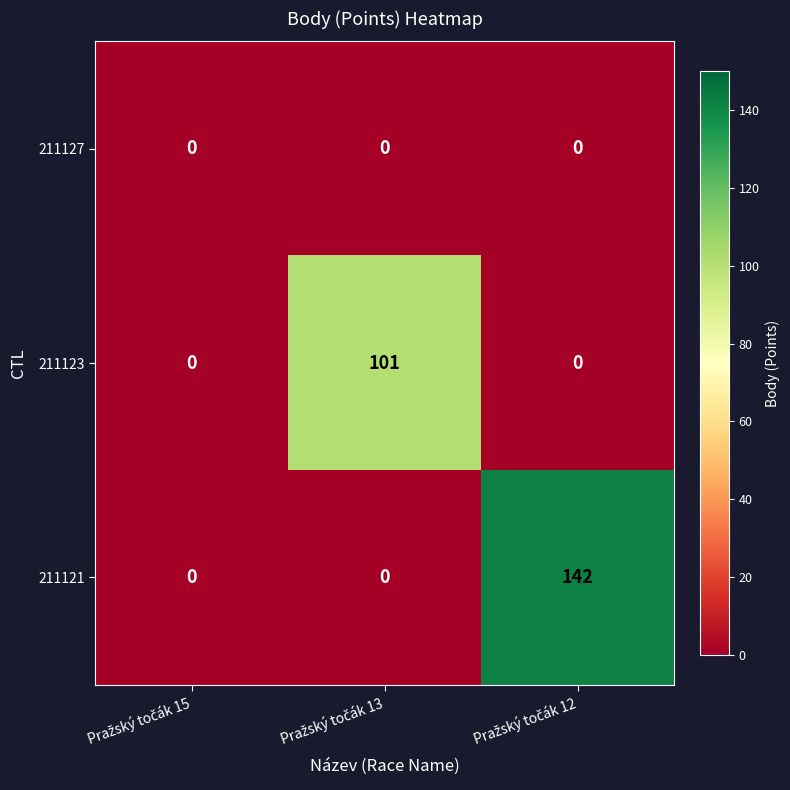

What is the sum of all 211123 values?

101